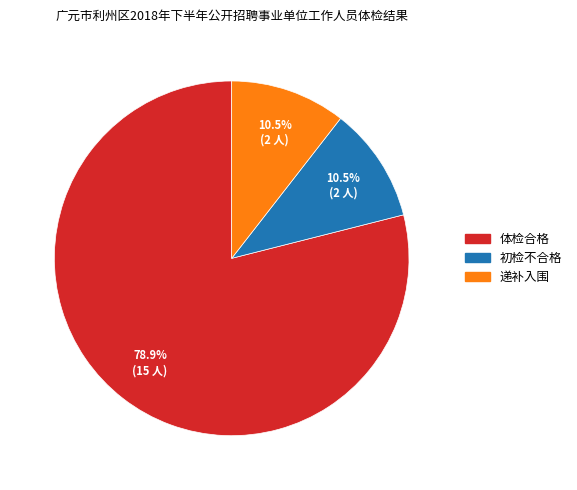

What is the largest slice in the pie chart?

体检合格